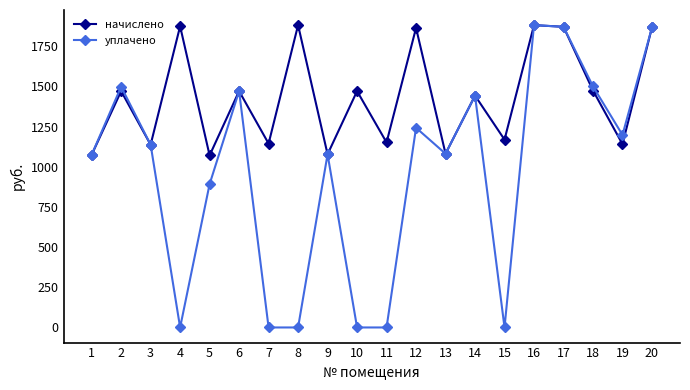

At which label is уплачено closest to 940?

5